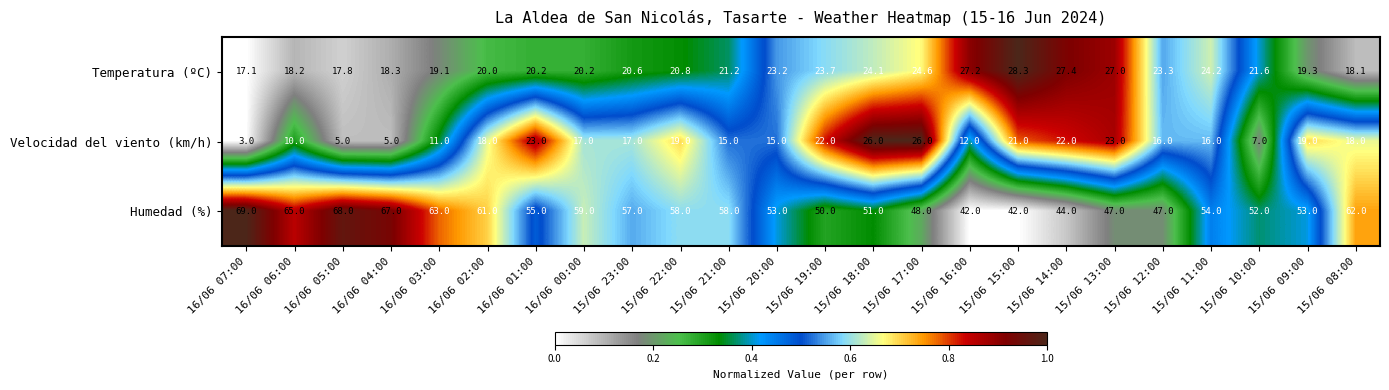

What is the average value of the Humedad (%) series?

55.2